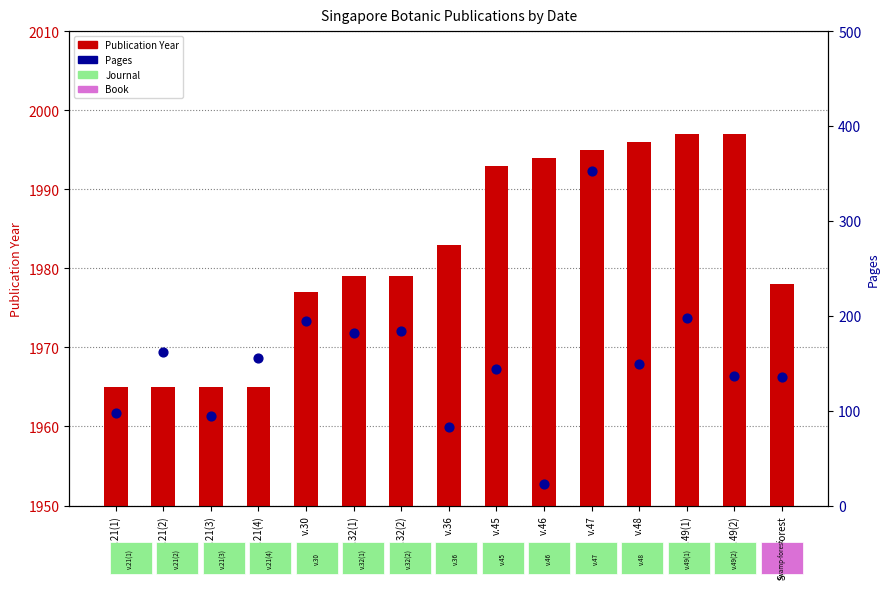

At how many categories does at least one series exceed 1371?

15